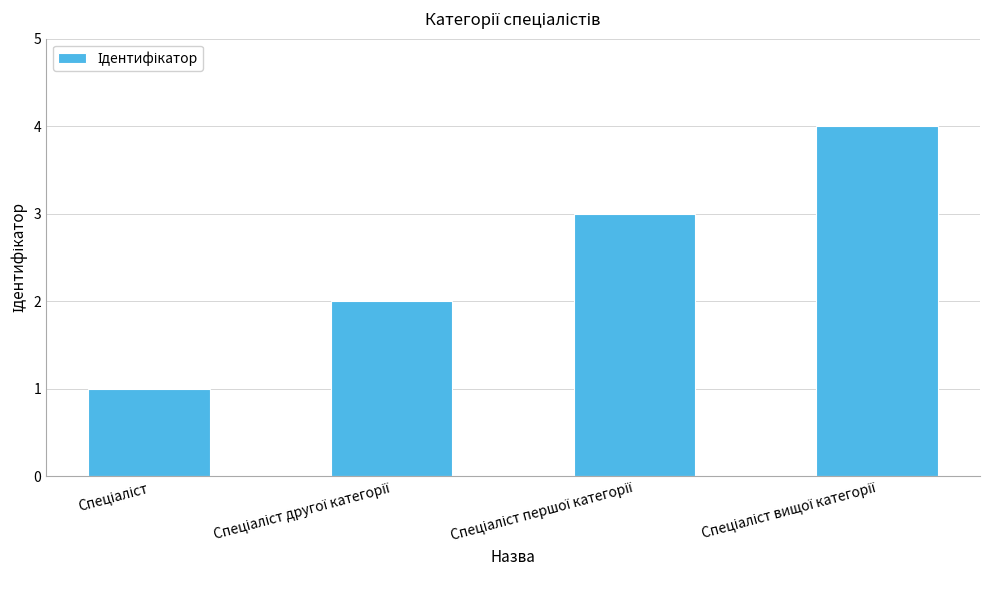

How many distinct data groups are displayed?

1